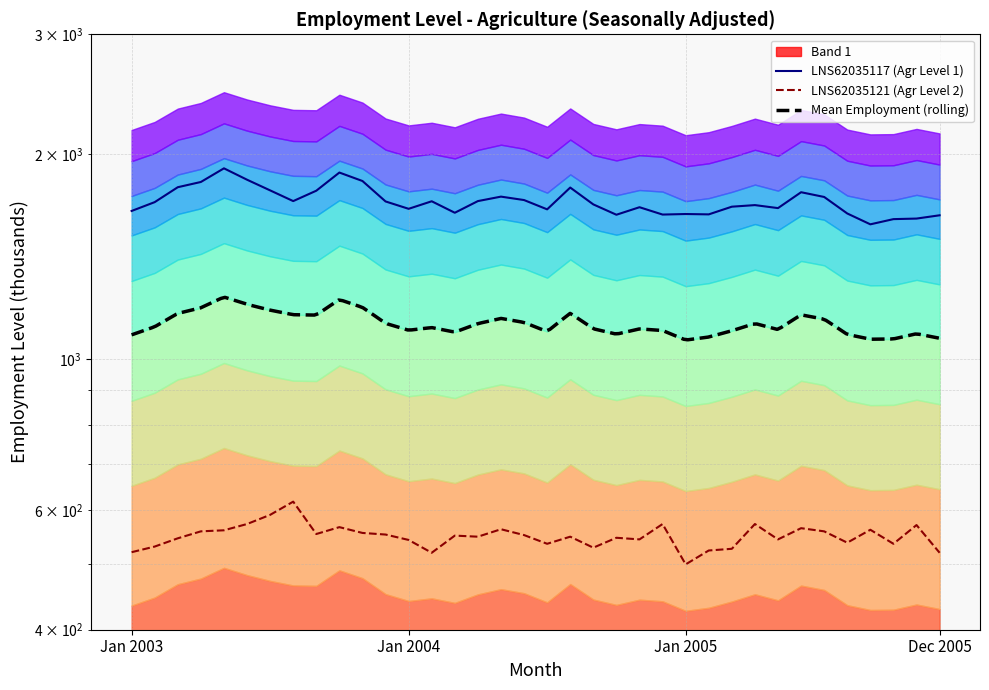

True or false: LNS62035121 (Agr Level 2) and LNS62035117 (Agr Level 1) cross at least once.

False